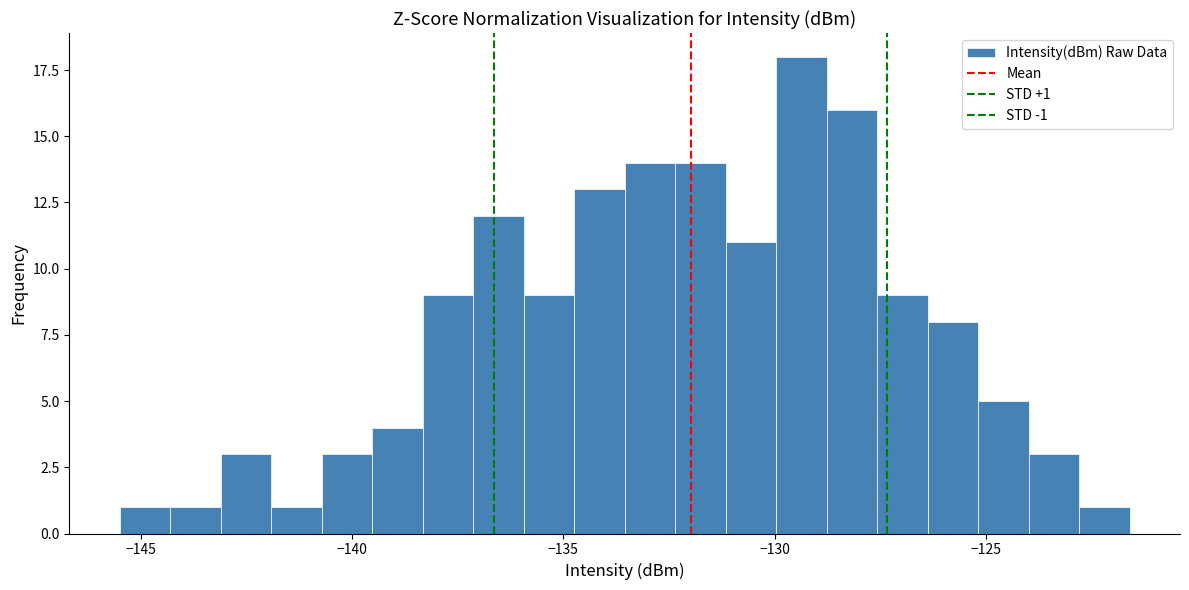

Read against the x-axis, roughly where is the centre of the tallest bar?

-129.5